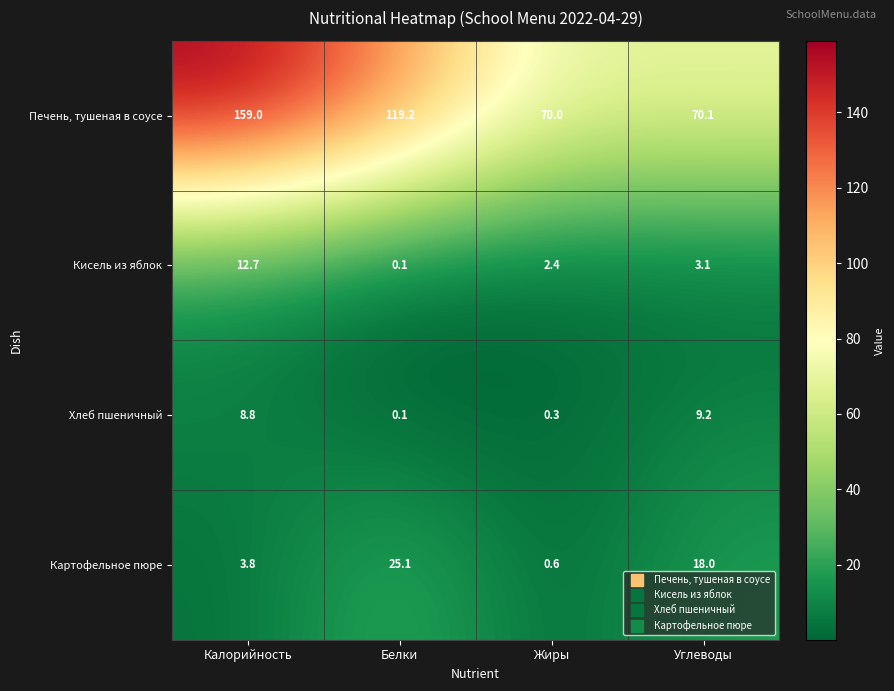

Count the number of categories in the chart.

4